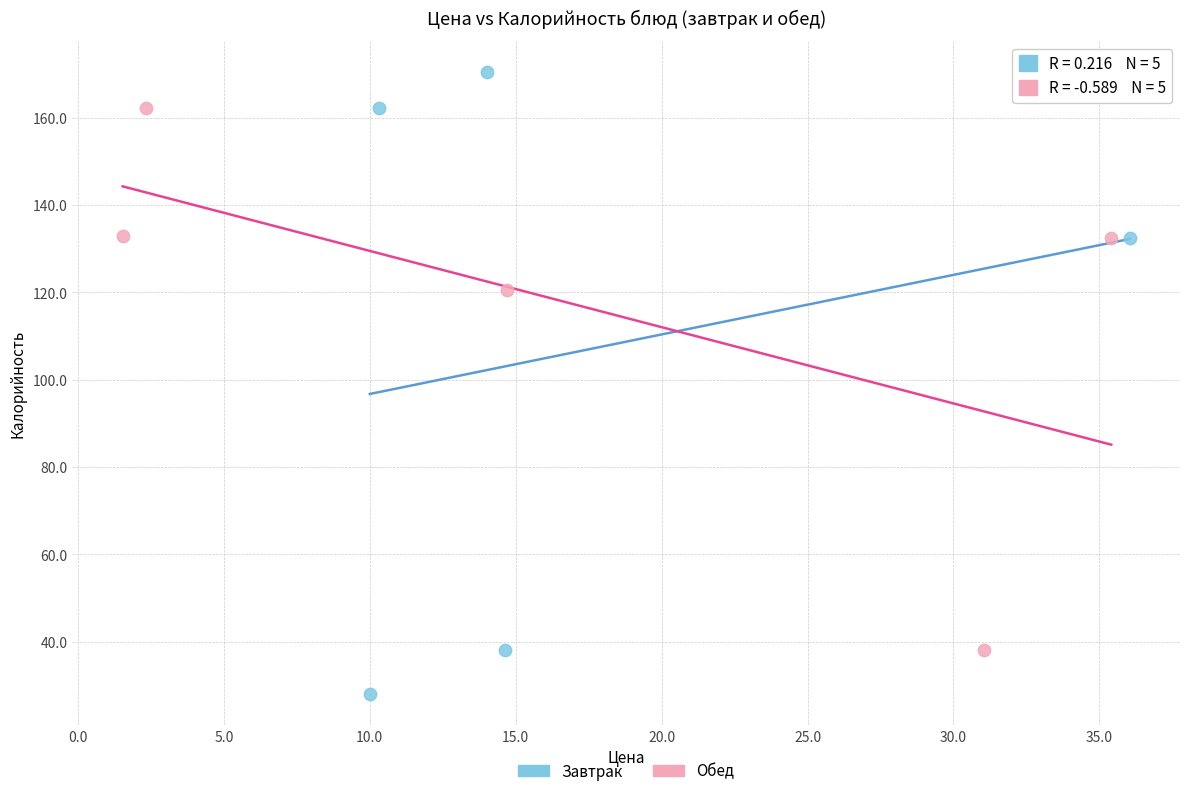

Which series reaches the minimum Y coordinate?

Завтрак